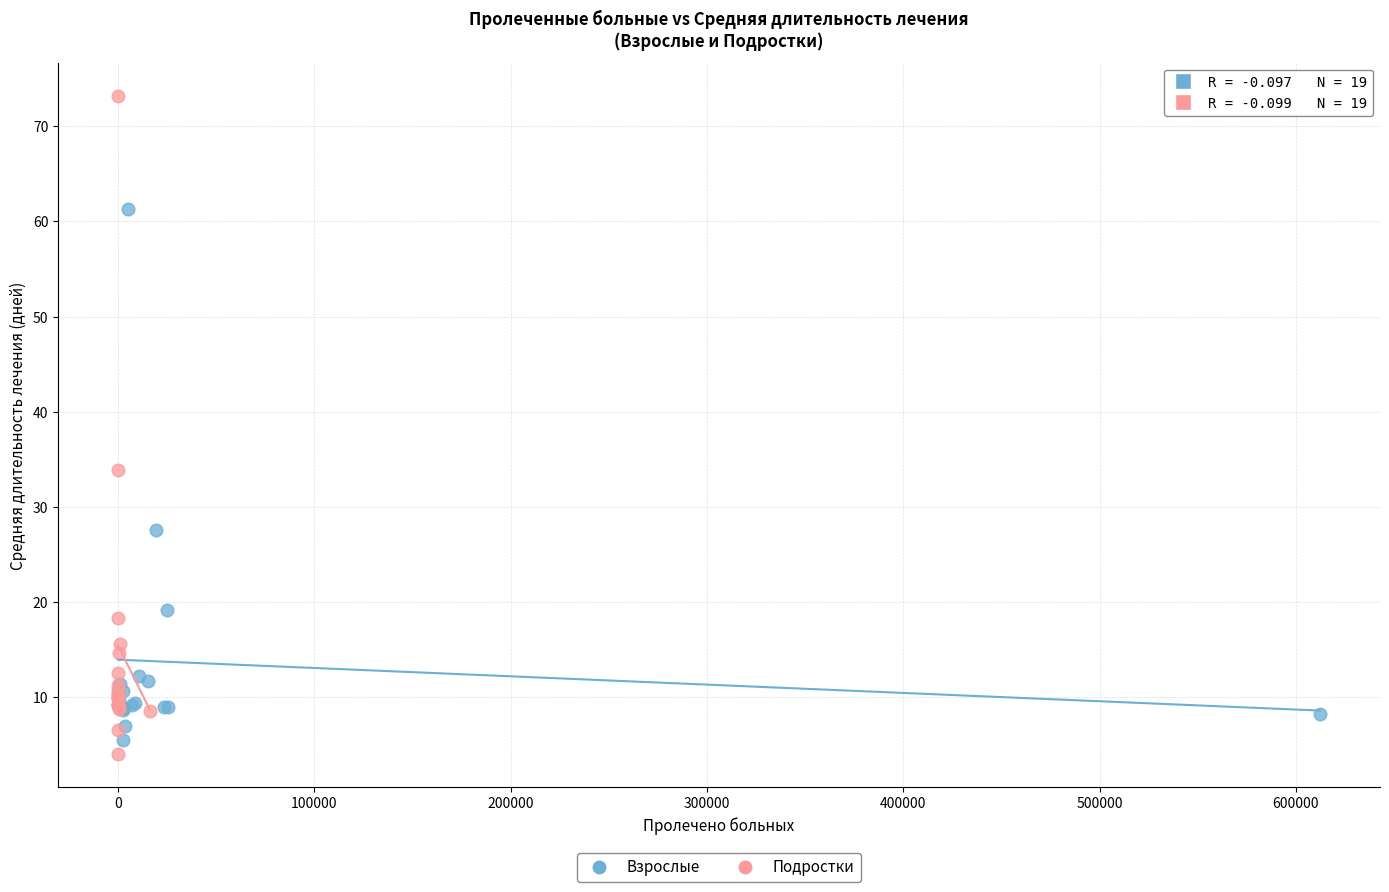

Which series contains the highest Y value?

Подростки